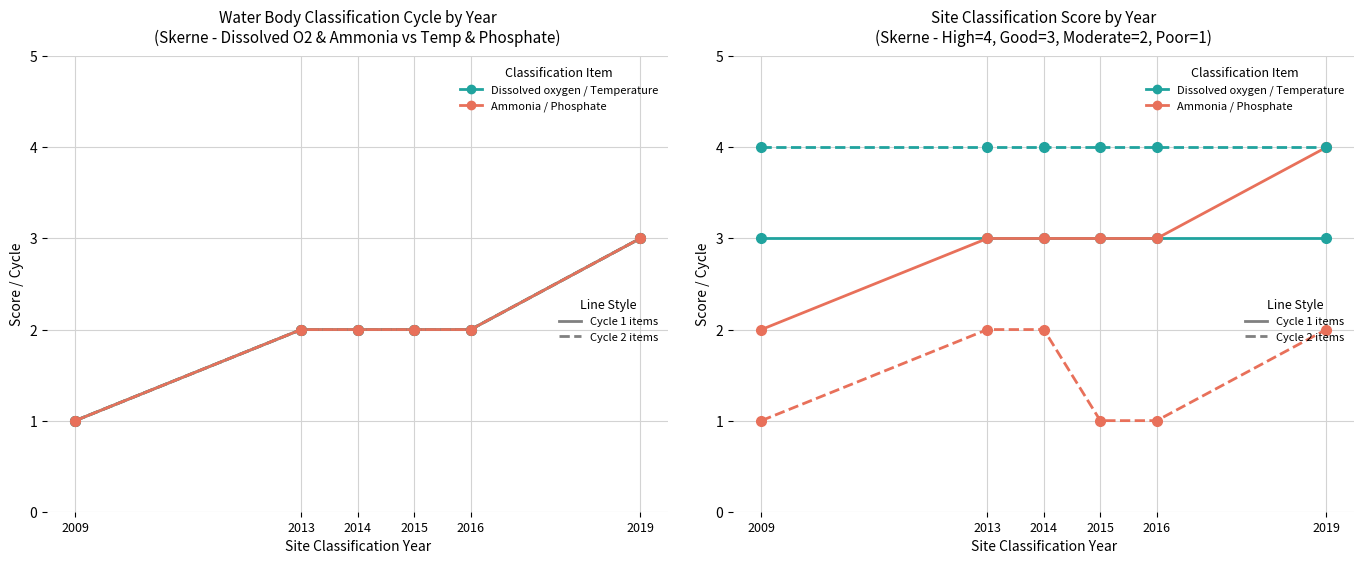

What is the approximate value of Dissolved oxygen at 2016?

3